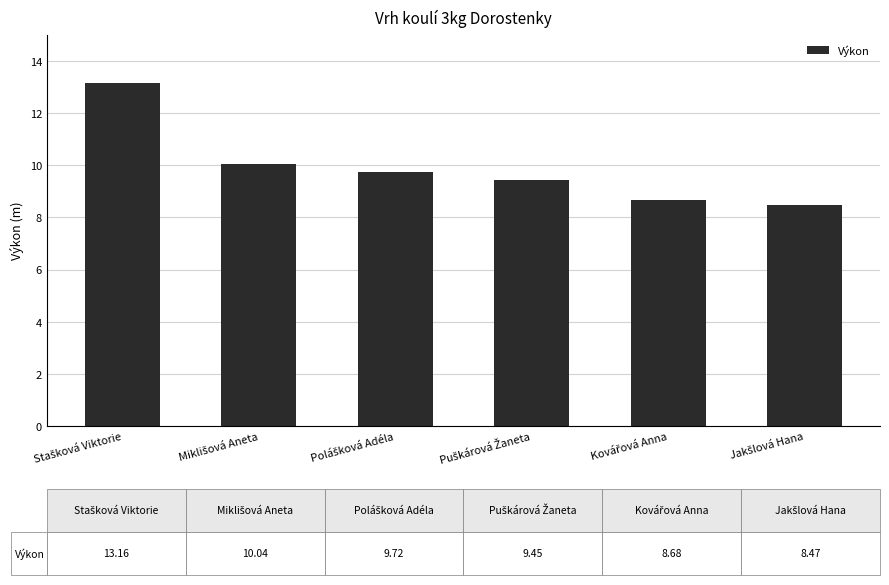

How many values exceed 9?

4